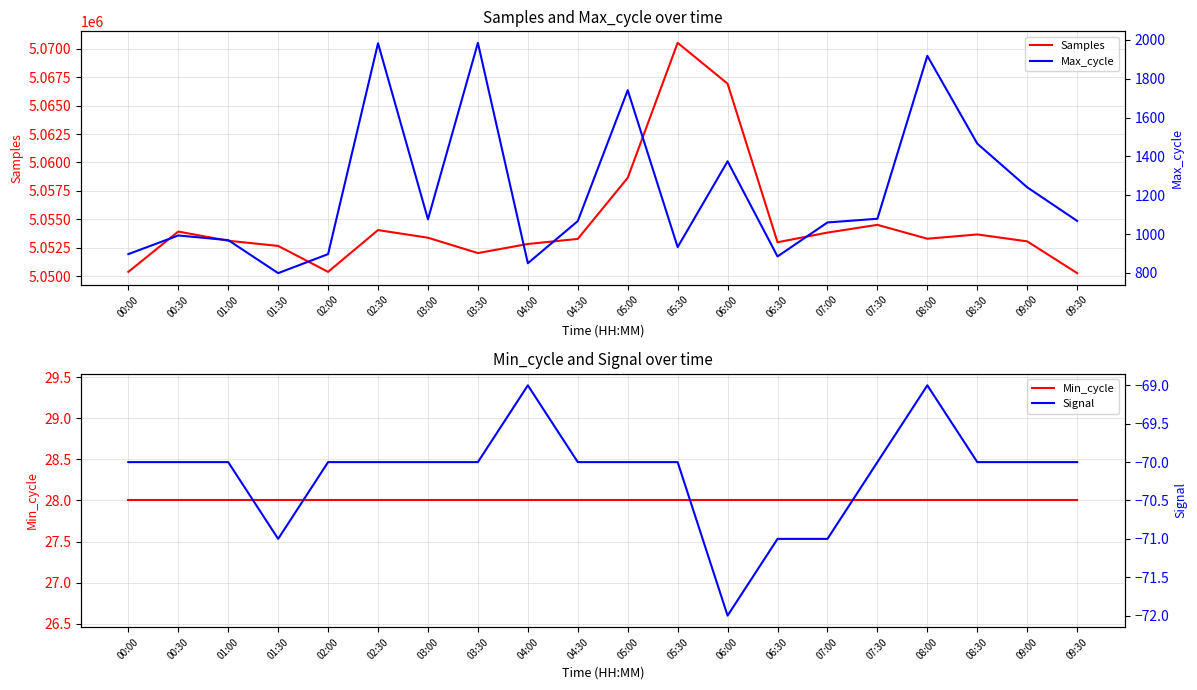

Which label corresponds to the largest value in the chart?

05:30